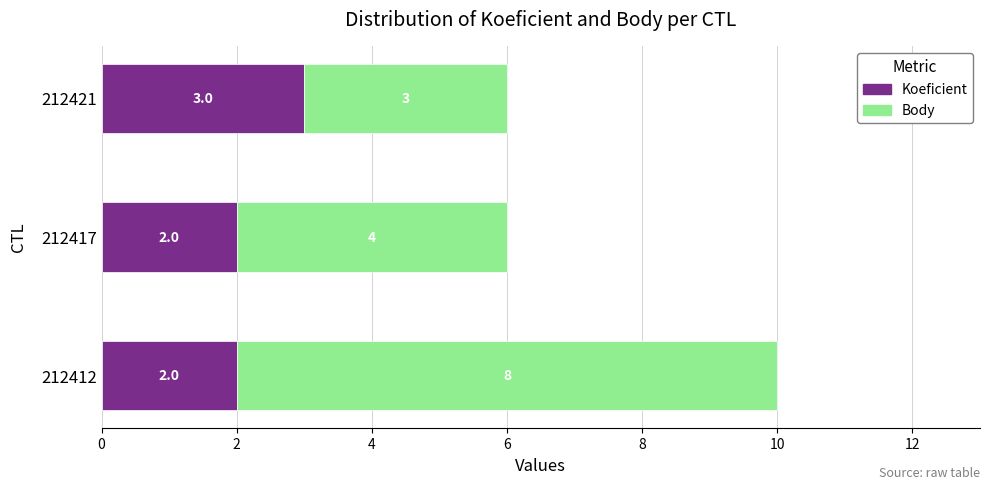

True or false: Koeficient has a value of 3 at 212412.

False